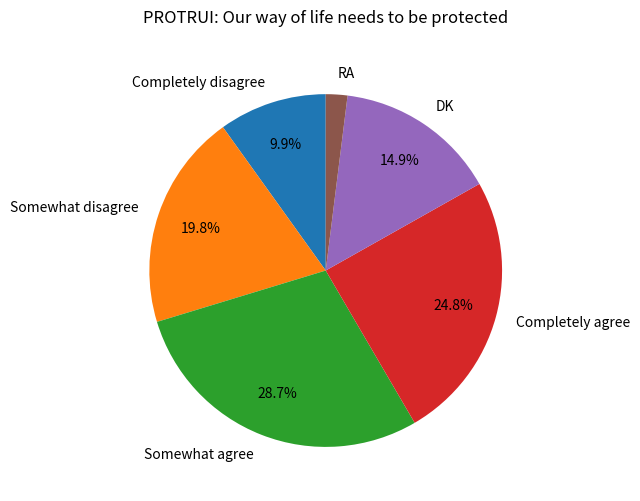

Does Somewhat agree account for over 50% of the chart?

No